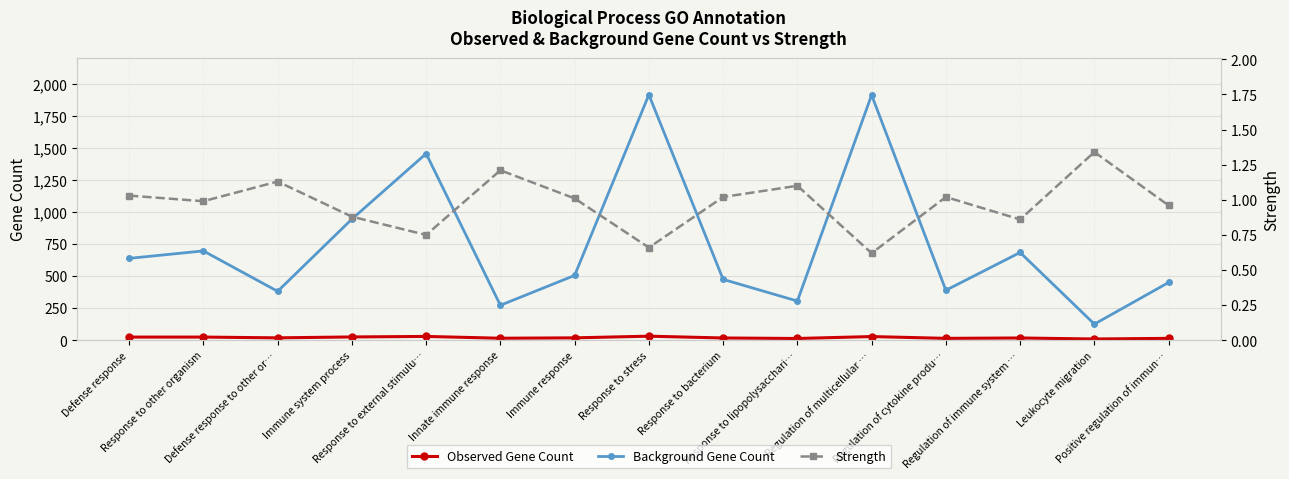

At which category does Background Gene Count reach its first local valley?

Defense response to other or…